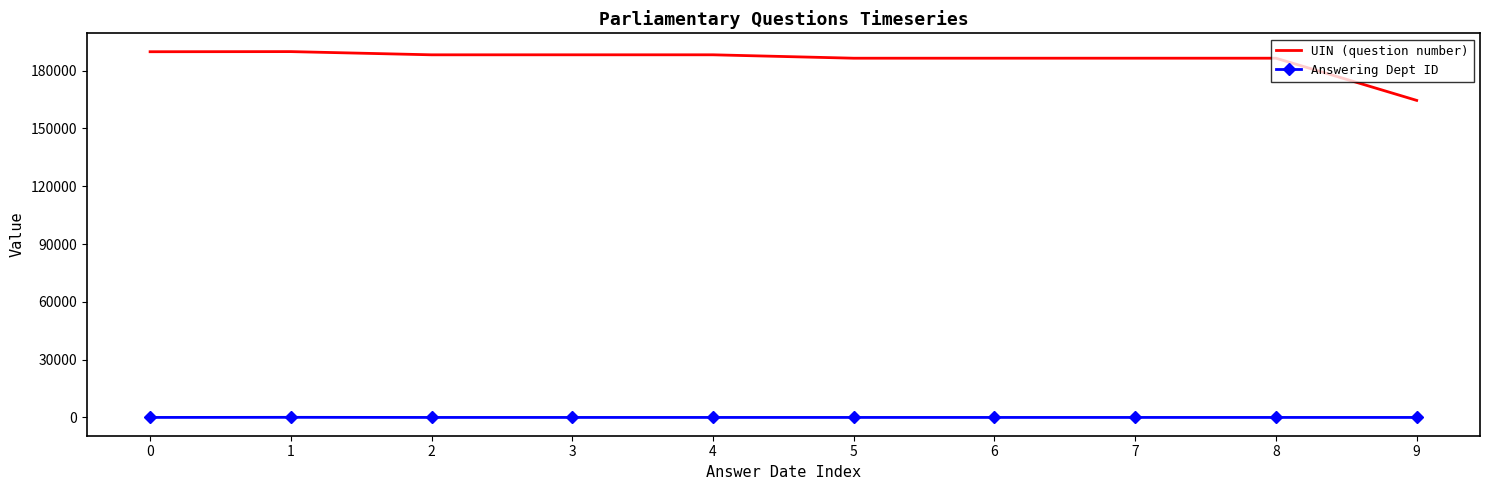

Is it true that UIN (question number) equals 297995 at 7?

False